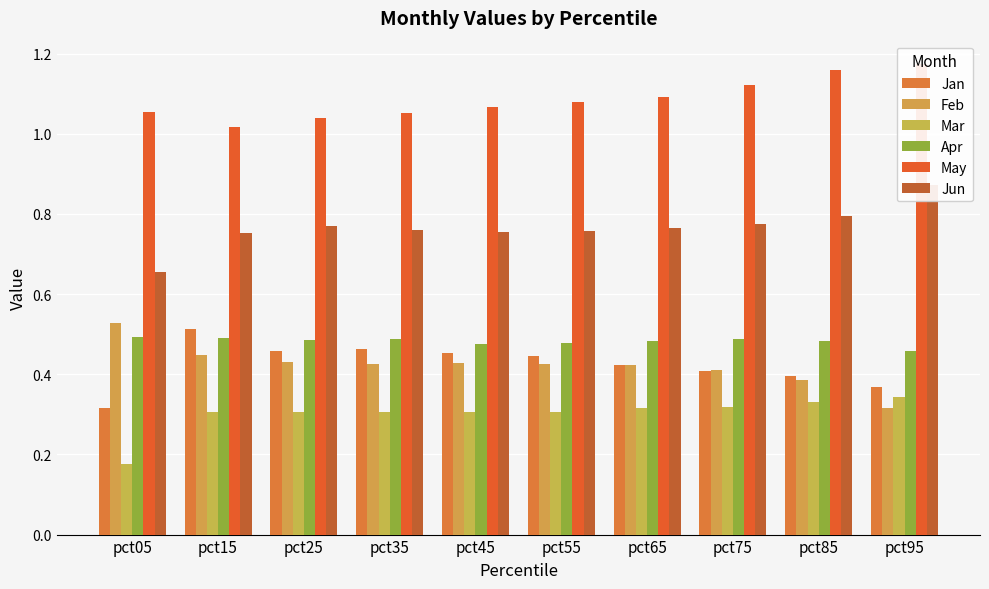

What is the sum of the May values at pct25 and pct95?

2.2